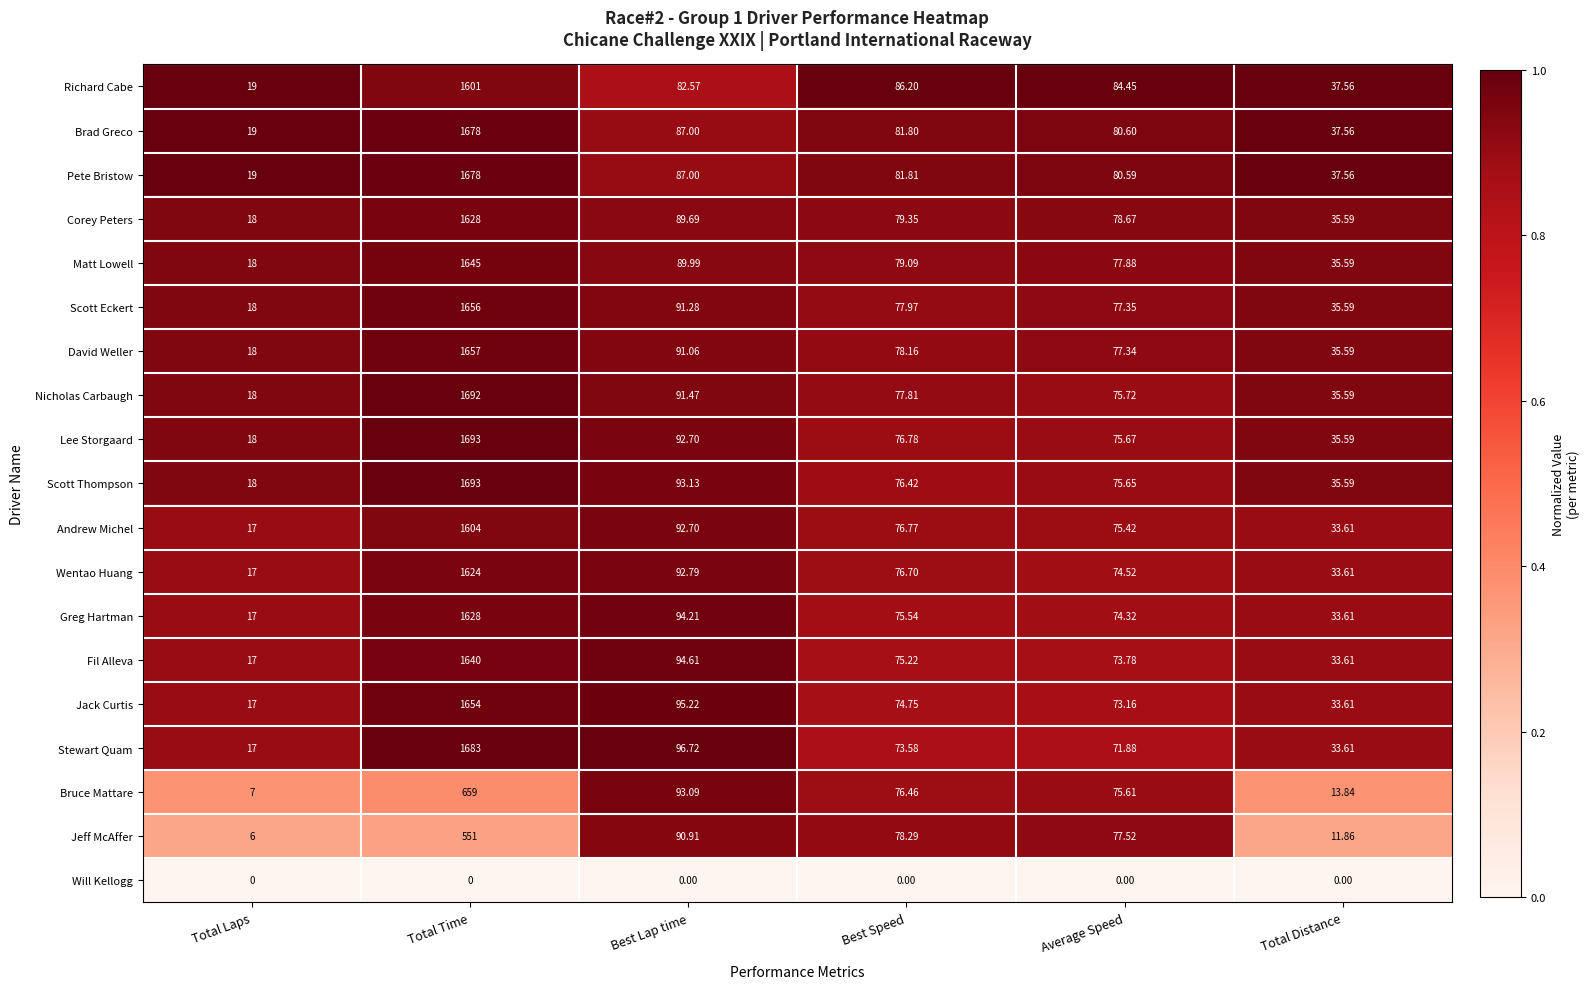

Is the value of Pete Bristow at Best Speed greater than the value of Greg Hartman at Total Laps?

Yes